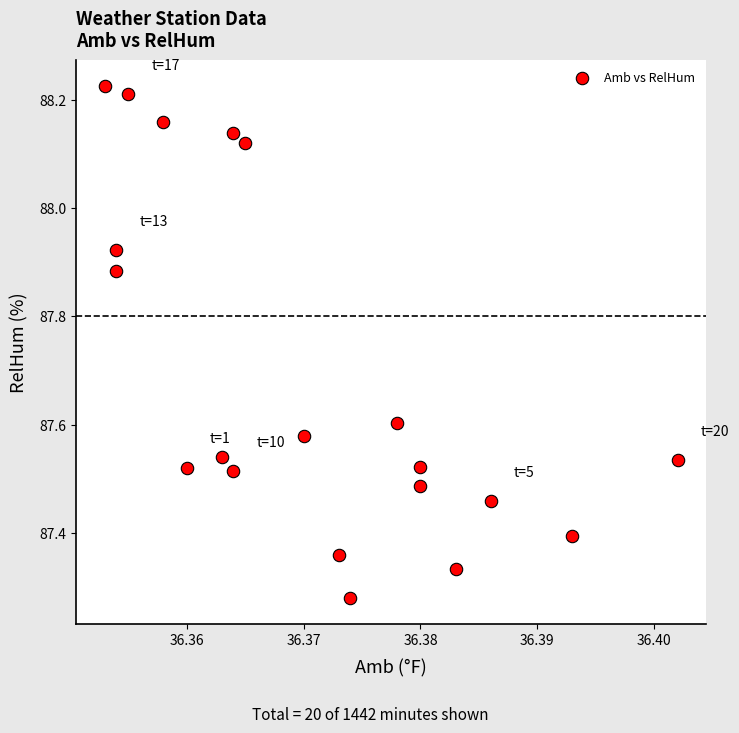

What is the range of Y values (max minus min)?

0.9